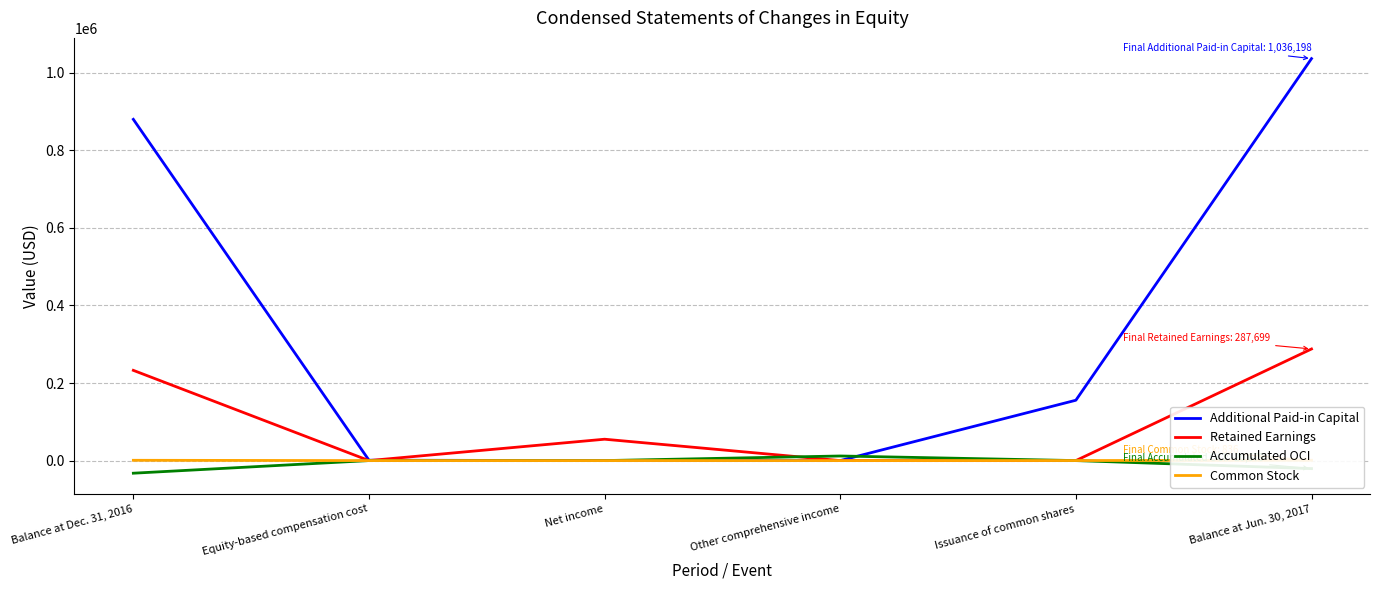

What is the average value of the Retained Earnings series?

95900